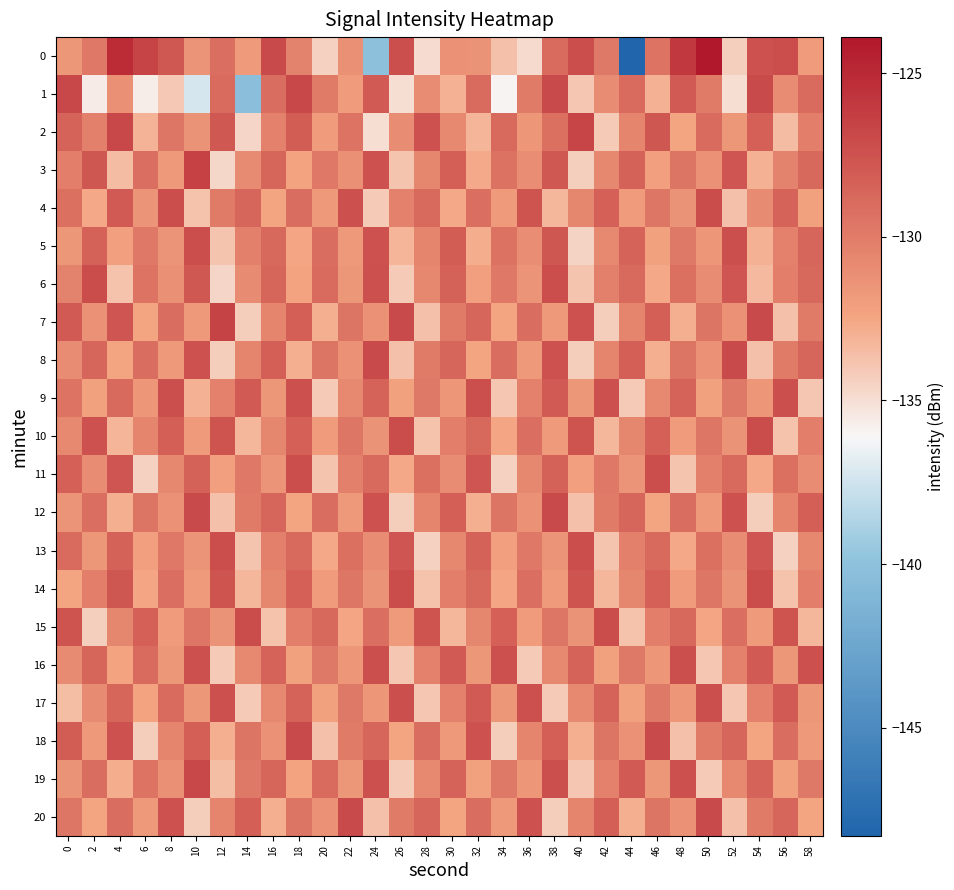

What is the difference between the highest and lowest values at 10?

10.9